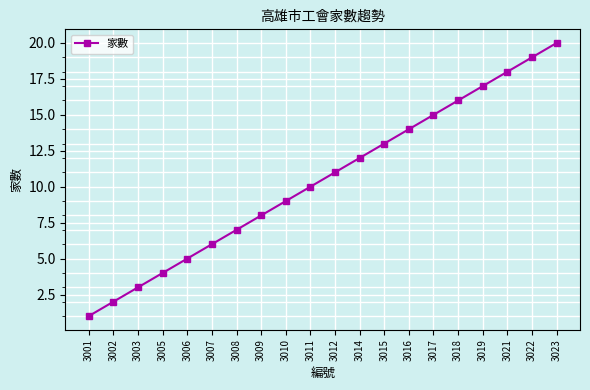

List the labels in order of value, largest first.

3023, 3022, 3021, 3019, 3018, 3017, 3016, 3015, 3014, 3012, 3011, 3010, 3009, 3008, 3007, 3006, 3005, 3003, 3002, 3001